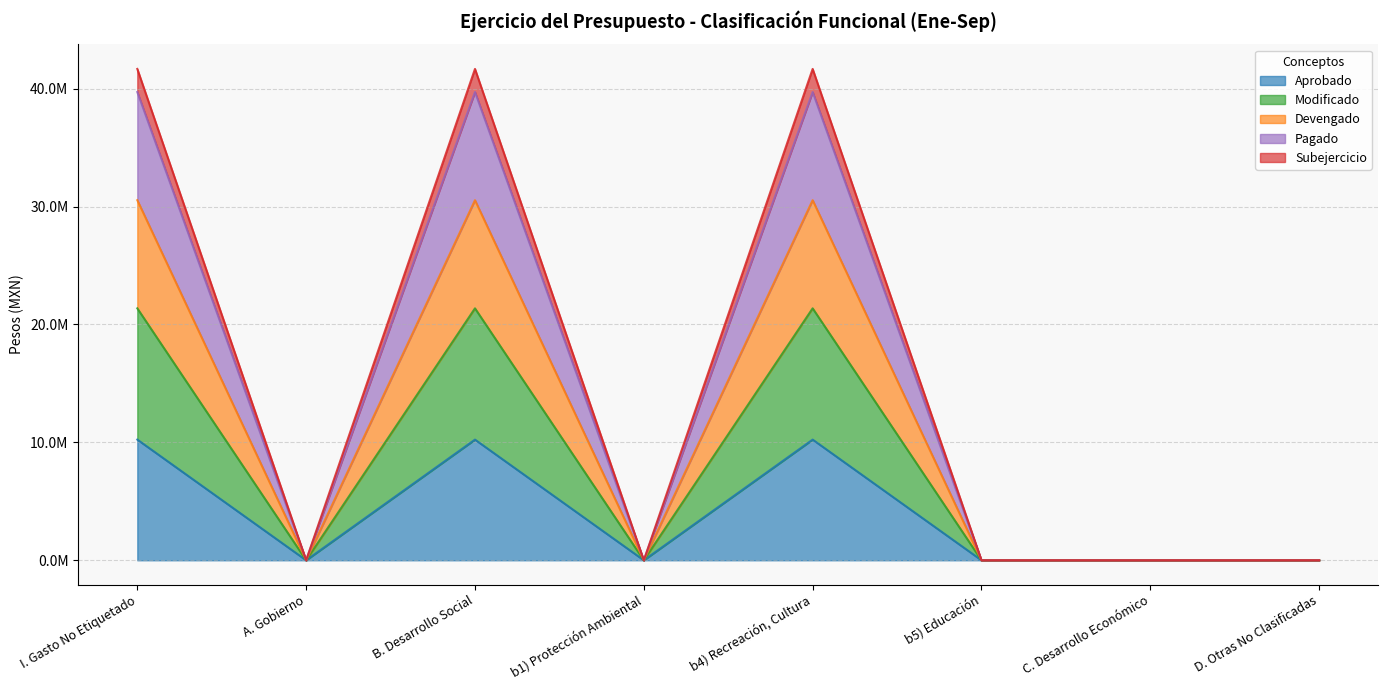

Rank the categories by Modificado value from lowest to highest.

A. Gobierno, b1) Protección Ambiental, b5) Educación, C. Desarrollo Económico, D. Otras No Clasificadas, I. Gasto No Etiquetado, B. Desarrollo Social, b4) Recreación, Cultura